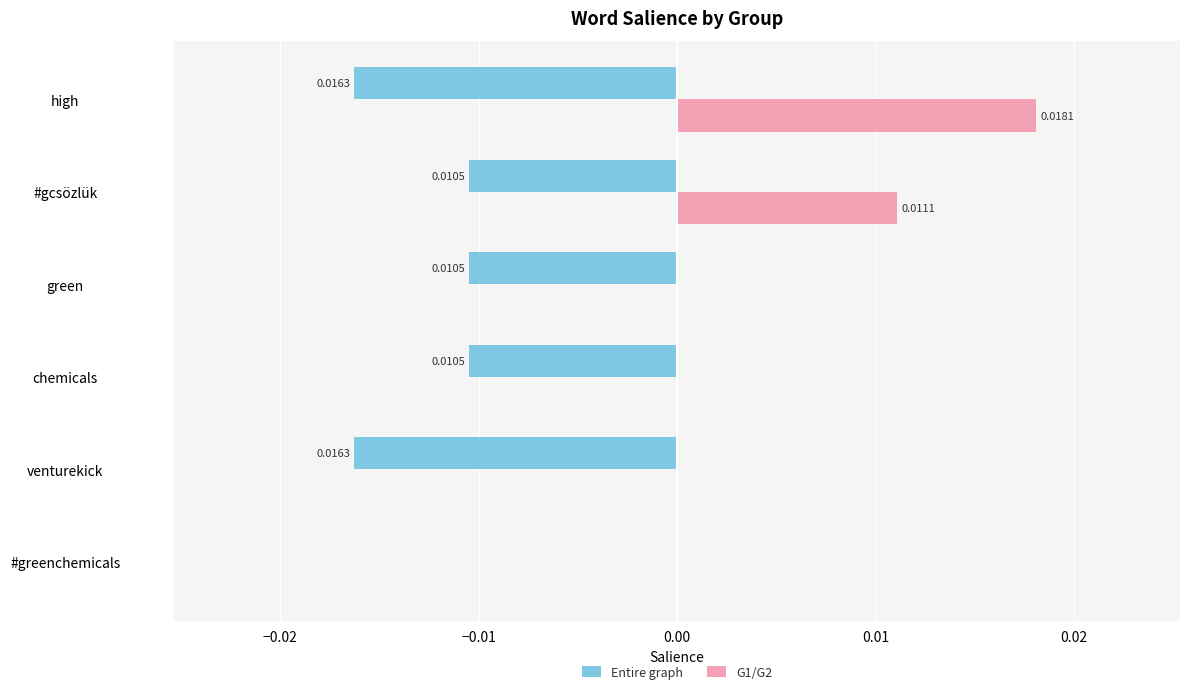

Which series has the largest total across all categories?

G1/G2